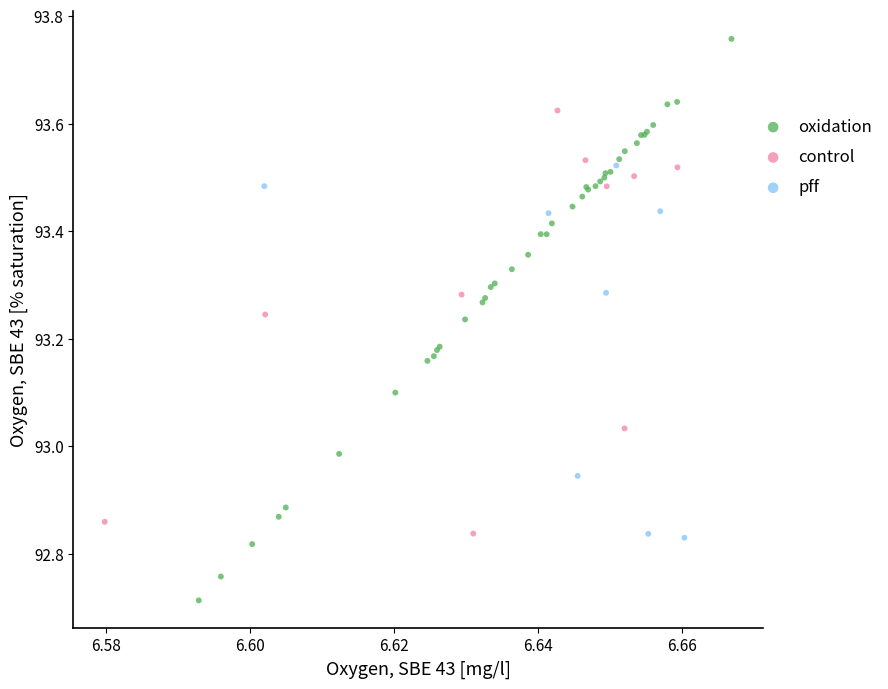

Which series reaches the minimum Y coordinate?

oxidation